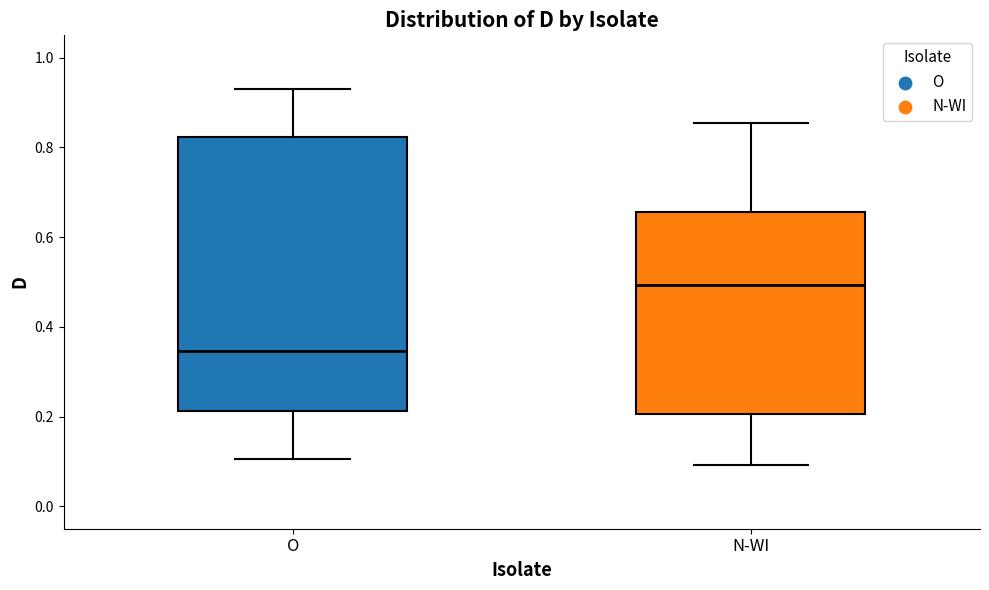

Where does the lower whisker of the box for O end on the y-axis? The values are not printed on the chart, so give them approximately, as read against the axis.

0.10